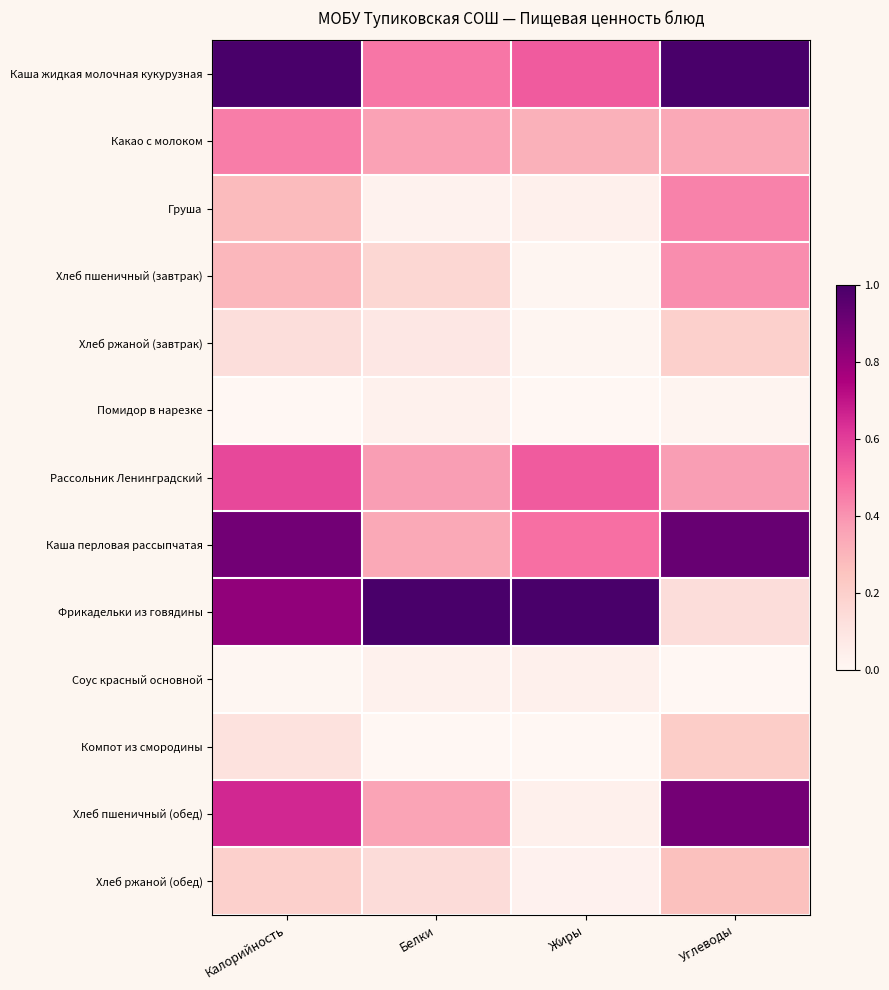

What is the greatest value displayed?

1.0